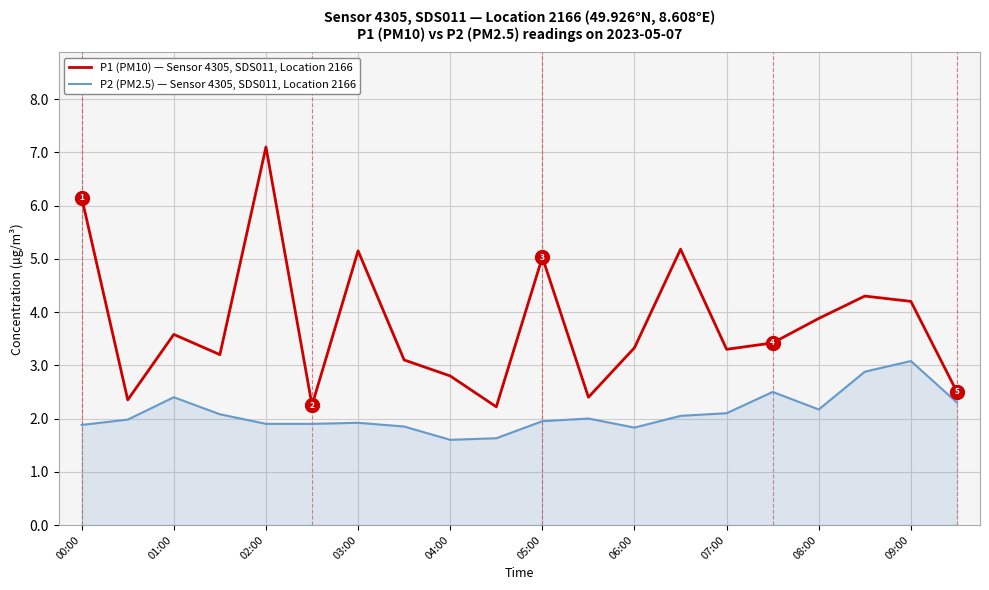

What is the difference between the second highest and minimum values in the P2 (PM2.5) — Sensor 4305, SDS011, Location 2166 series?

1.3